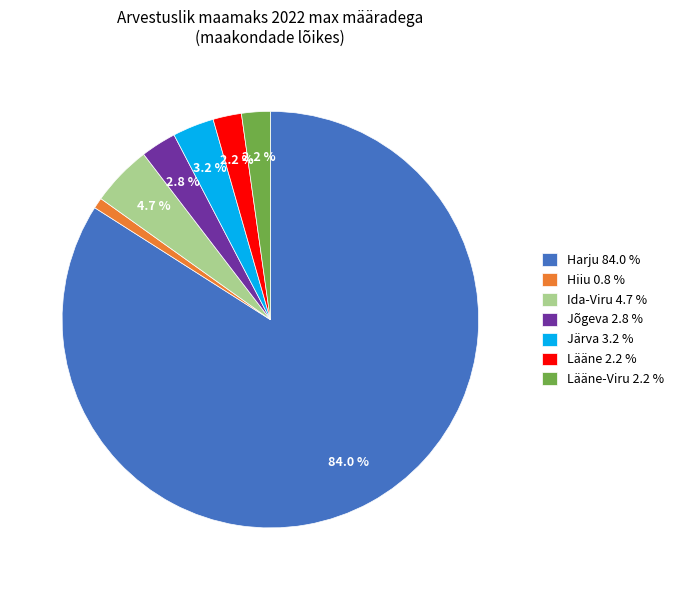

Which slice represents more than half of the pie?

Harju 84.0 %